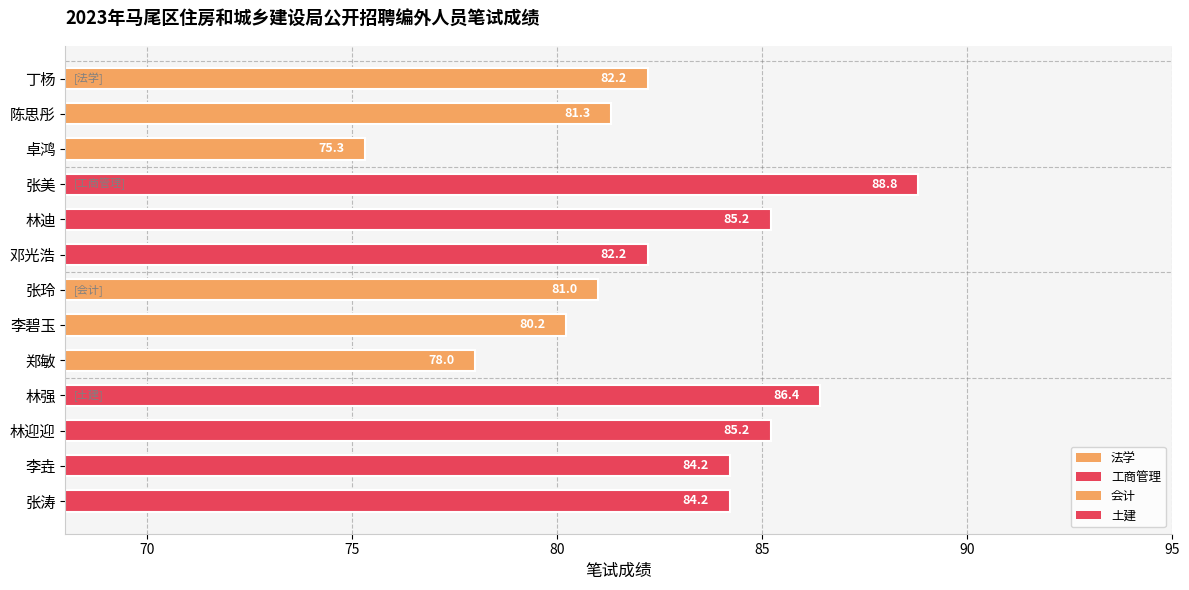

What is the label of the 6th bar from the top?

邓光浩